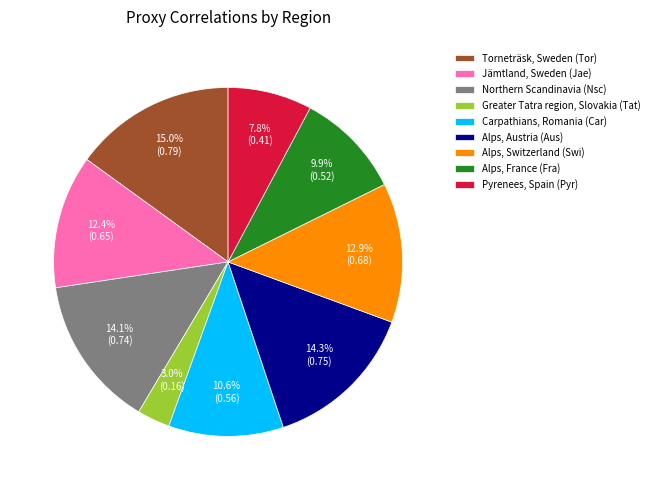

Is there any slice that represents more than half of the pie?

No